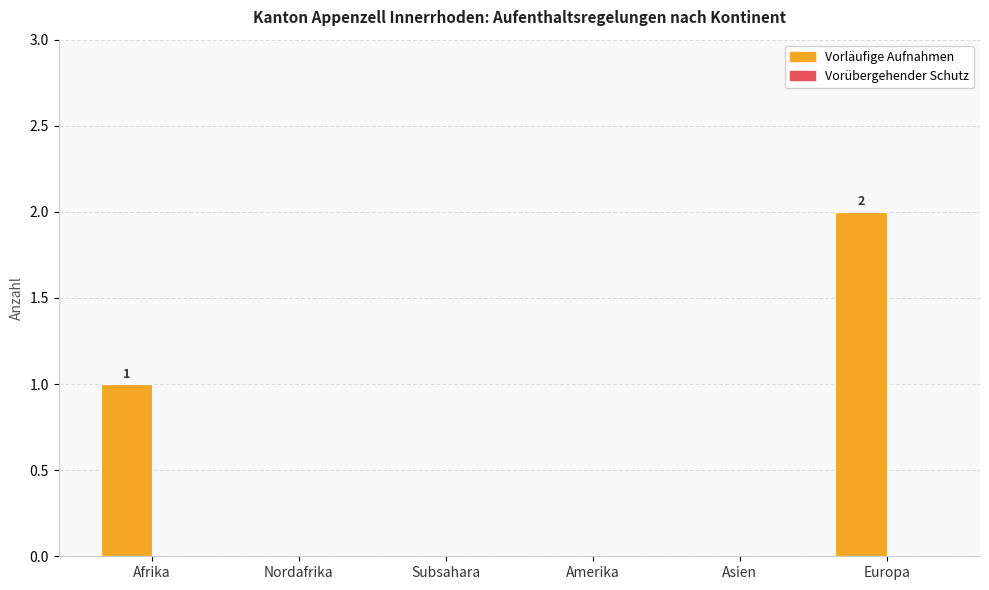

Reading right to left, transcribe all the data shown in this chart.

Europa=2	Asien=0	Amerika=0	Subsahara=0	Nordafrika=0	Afrika=1